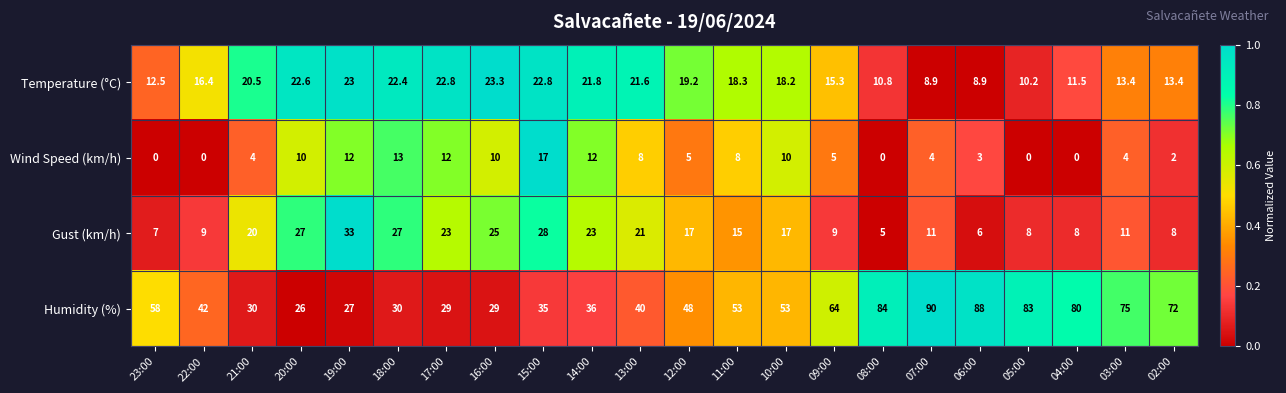

Rank the series by their maximum value, from lowest to highest.

Wind Speed (km/h), Temperature (°C), Gust (km/h), Humidity (%)